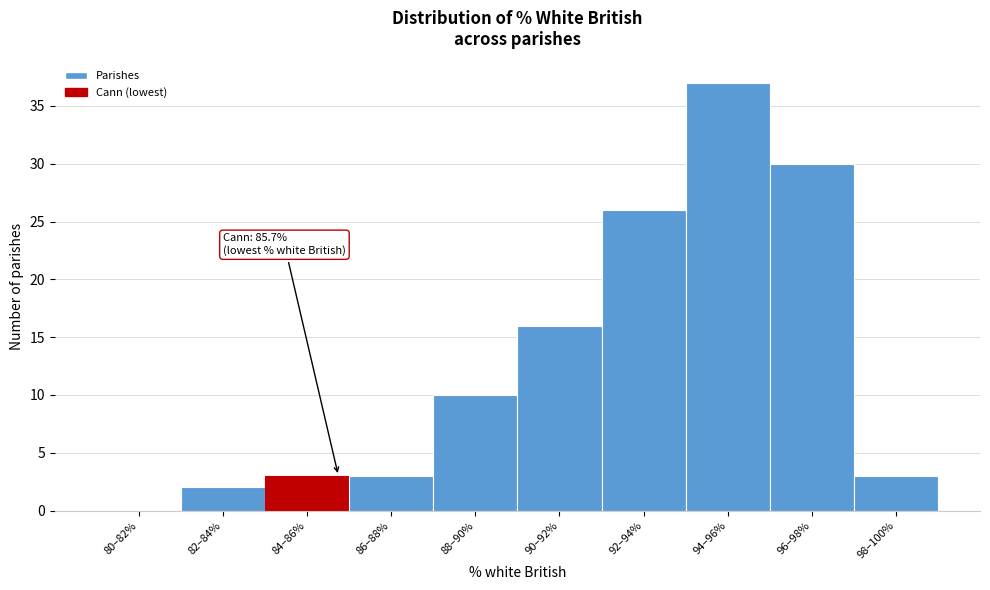

Reading left to right, list all the values displayed in this chart.

80–82%=0	82–84%=2	84–86%=3	86–88%=3	88–90%=10	90–92%=16	92–94%=26	94–96%=37	96–98%=30	98–100%=3